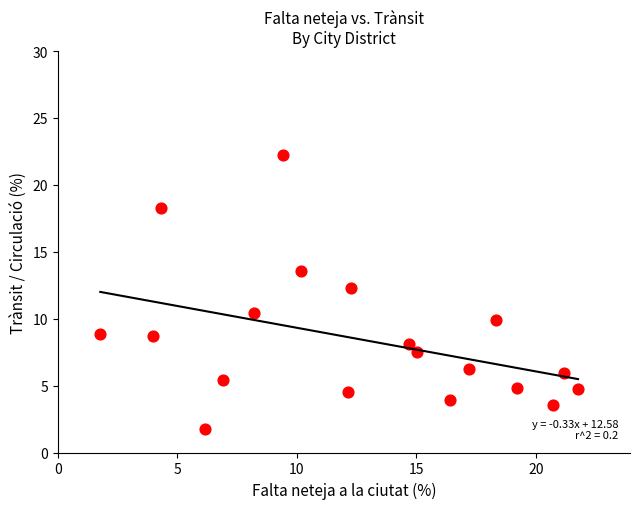

What is the range of Y values (max minus min)?

20.5